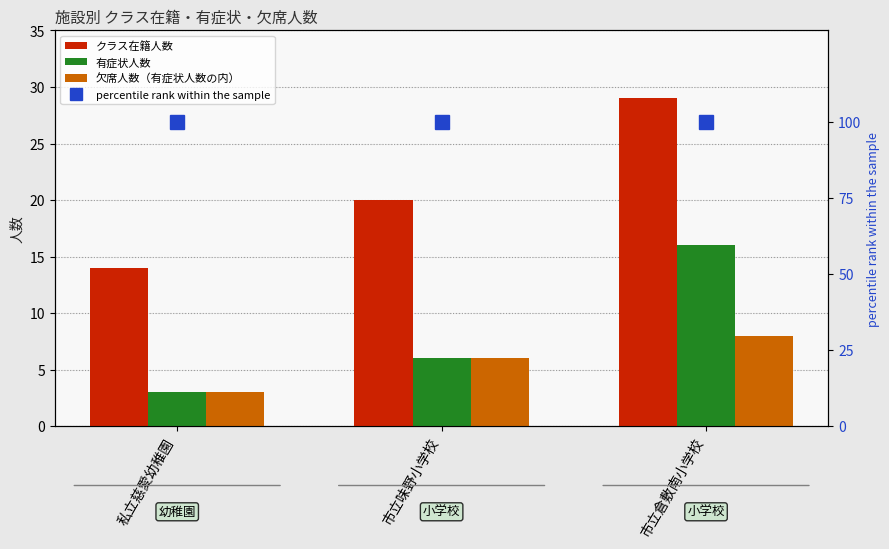

Reading left to right, list all the values displayed in this chart.

クラス在籍人数: 私立慈愛幼稚園=14	市立味野小学校=20	市立倉敷南小学校=29
有症状人数: 私立慈愛幼稚園=3	市立味野小学校=6	市立倉敷南小学校=16
欠席人数（有症状人数の内）: 私立慈愛幼稚園=3	市立味野小学校=6	市立倉敷南小学校=8
percentile rank within the sample: 私立慈愛幼稚園=100	市立味野小学校=100	市立倉敷南小学校=100